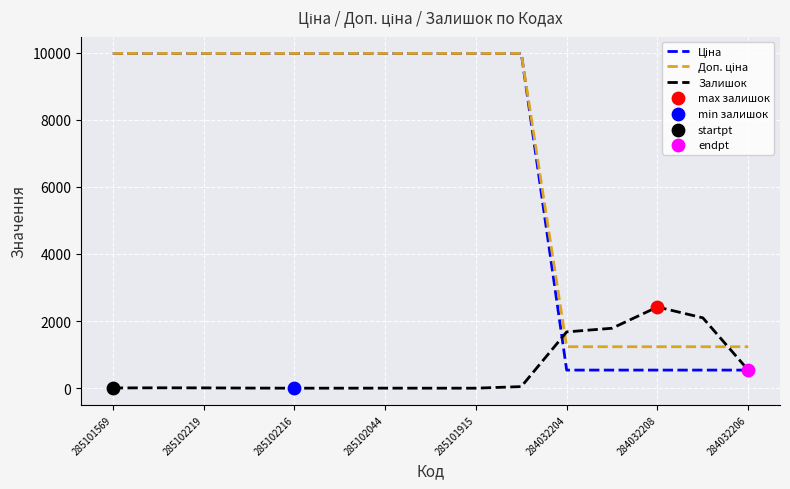

Which series has the largest total across all categories?

Доп. ціна